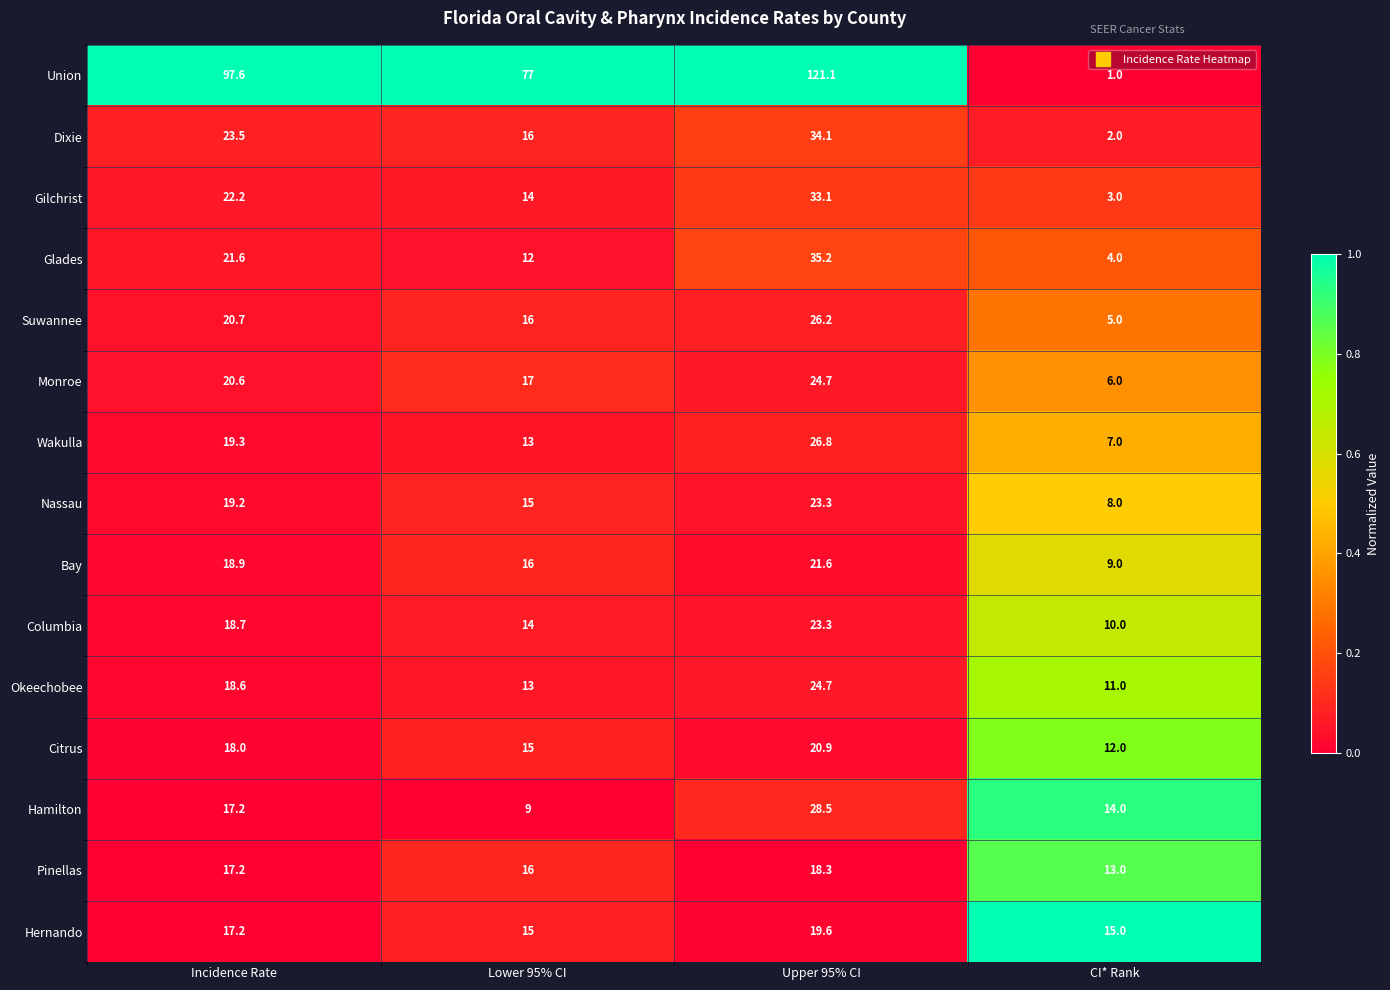

How many series are shown in this chart?

15